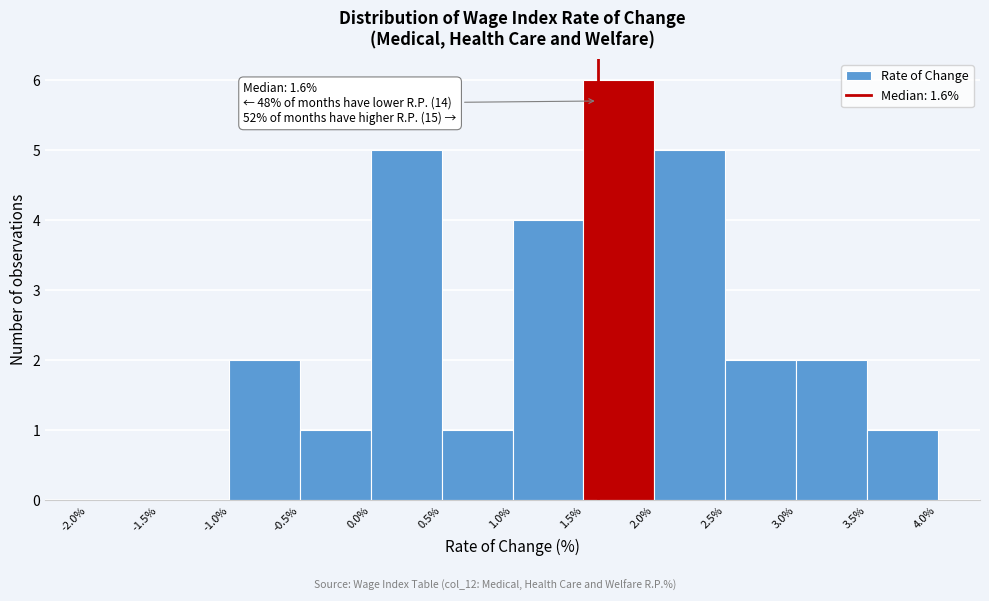

Which range on the x-axis has the tallest bar?

1.5% to 2.0%